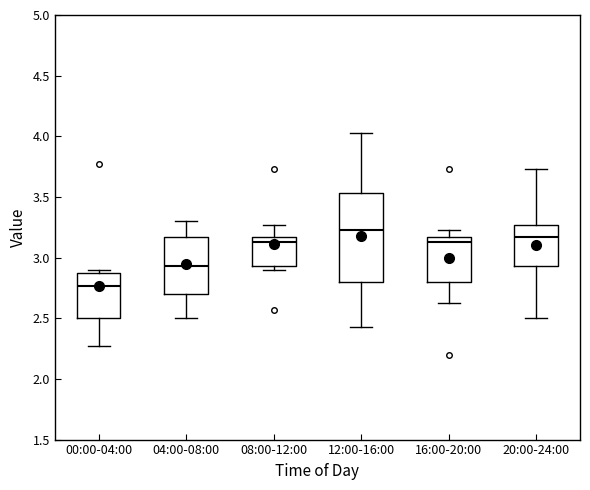

Where does the lower whisker of the box for 12:00-16:00 end on the y-axis? The values are not printed on the chart, so give them approximately, as read against the axis.

2.45